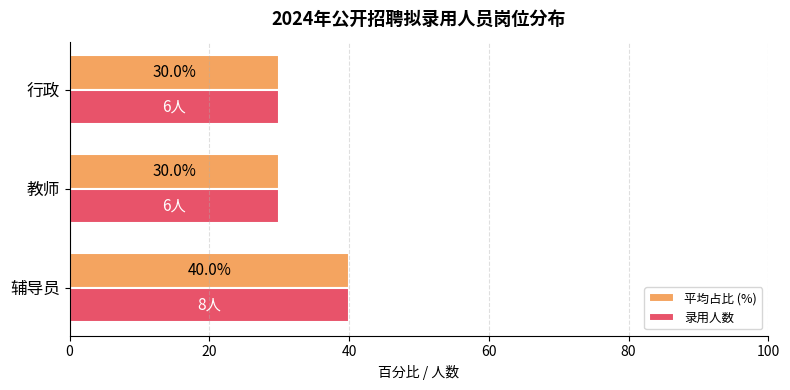

What is the lowest value of the 平均占比 (%) series?

30